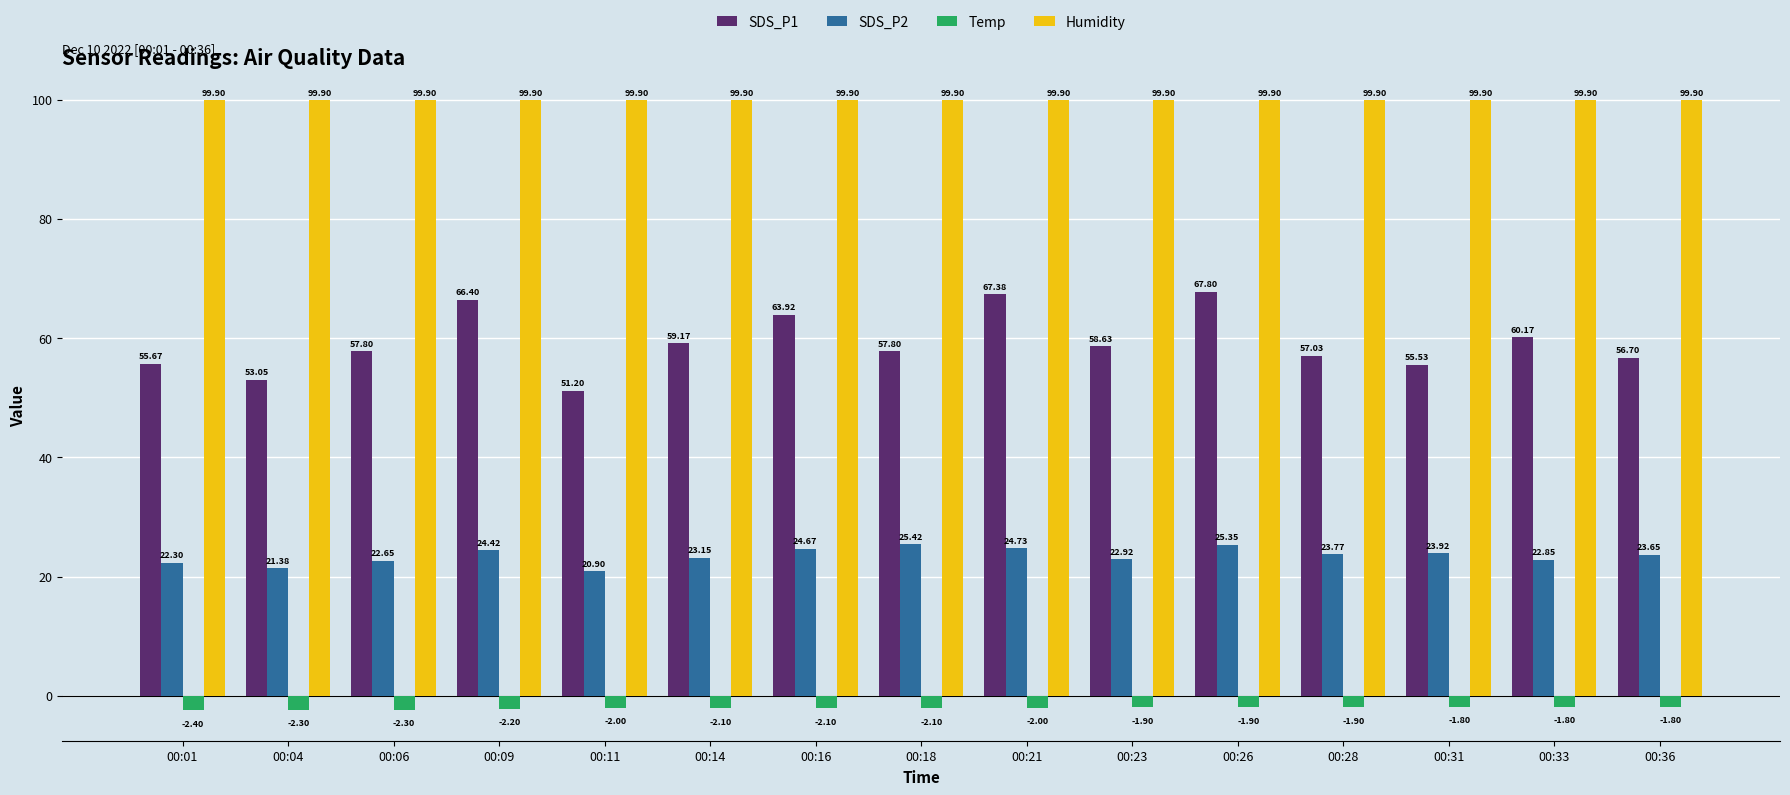

What is the maximum value shown in the chart?

99.9